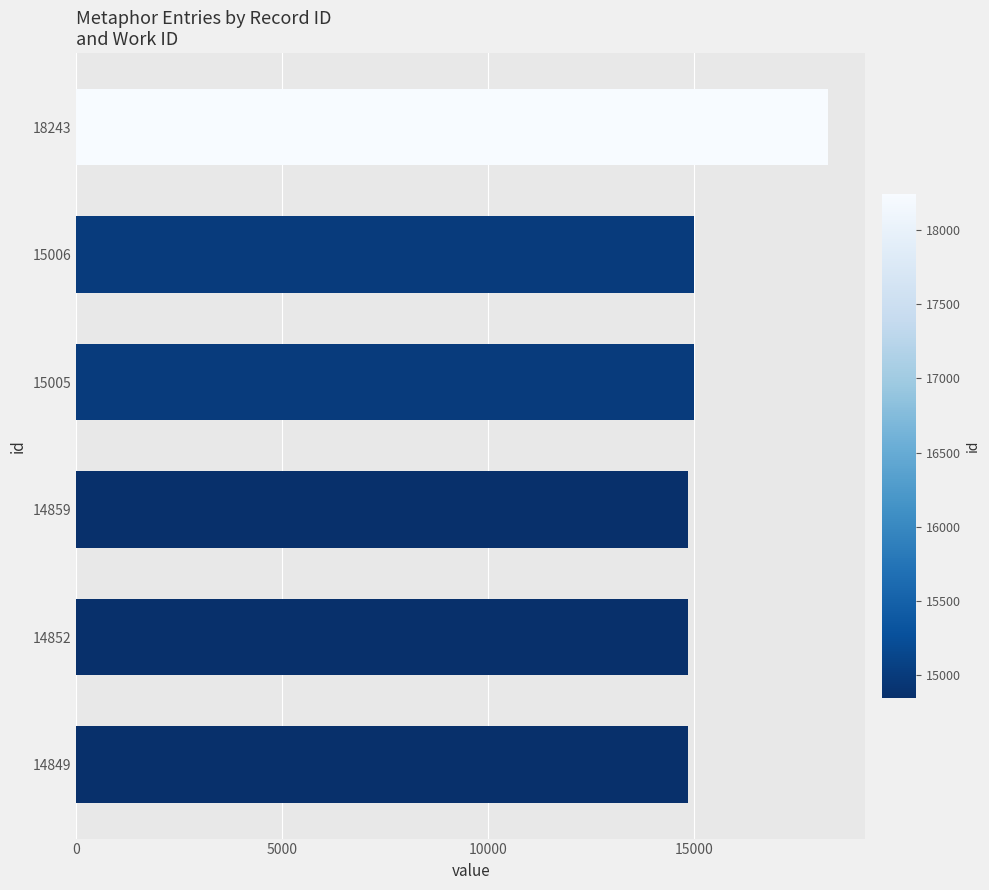

Does the chart contain stacked bars?

No